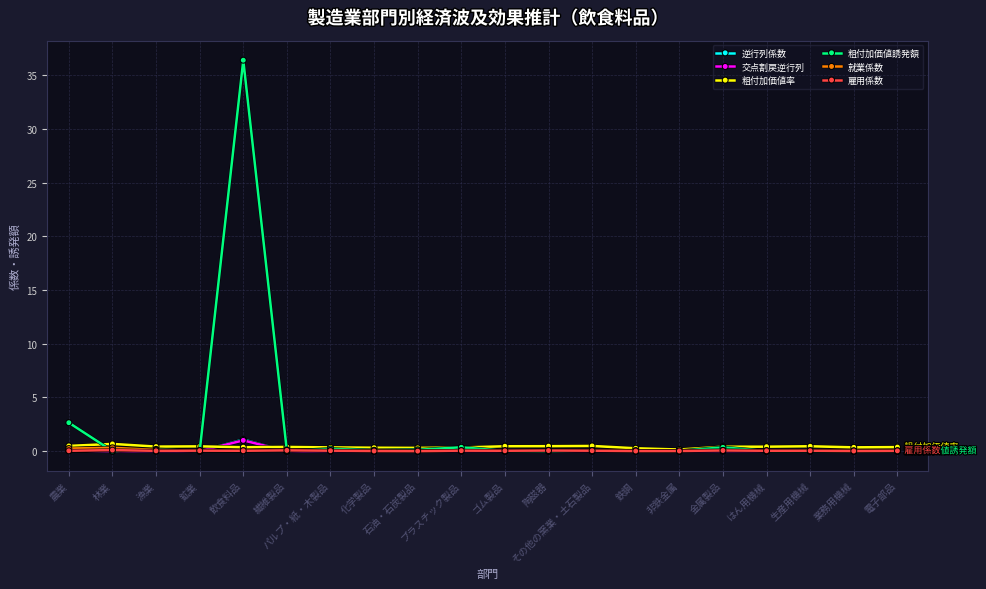

Which series has the widest spread of values?

粗付加価値誘発額